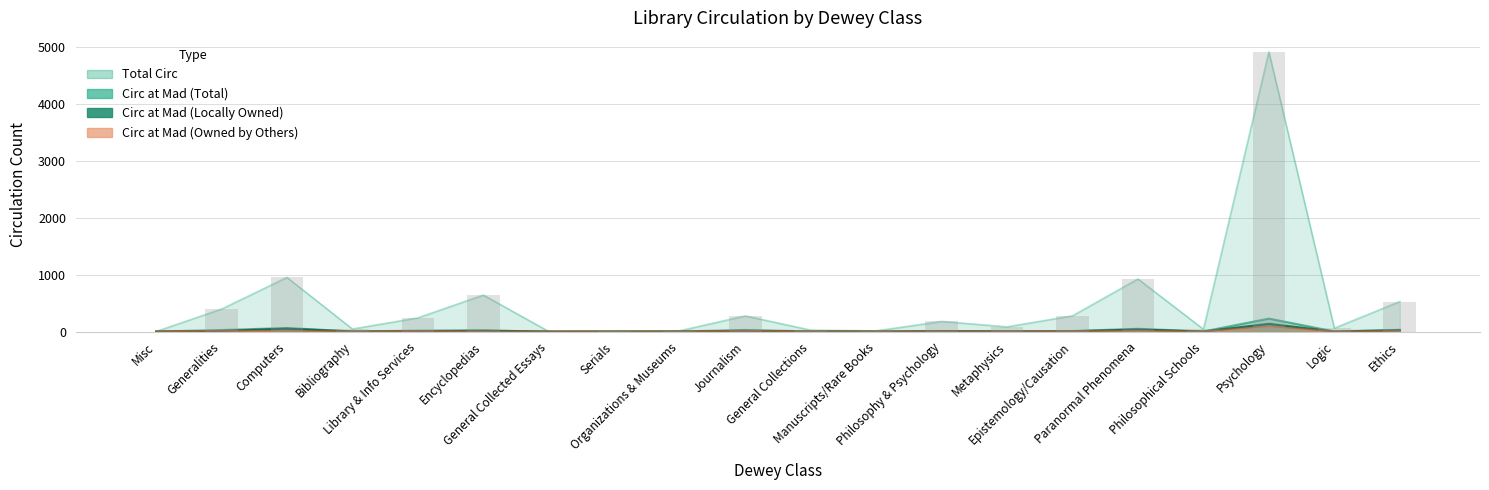

Reading left to right, extract all data points from this chart.

Total Circ: Misc=0	Generalities=394	Computers=950	Bibliography=44	Library & Info Services=240	Encyclopedias=640	General Collected Essays=0	Serials=8	Organizations & Museums=13	Journalism=274	General Collections=25	Manuscripts/Rare Books=11	Philosophy & Psychology=177	Metaphysics=82	Epistemology/Causation=276	Paranormal Phenomena=923	Philosophical Schools=40	Psychology=4911	Logic=59	Ethics=526
Circ at Mad (Total): Misc=0	Generalities=26	Computers=62	Bibliography=2	Library & Info Services=15	Encyclopedias=16	General Collected Essays=0	Serials=0	Organizations & Museums=1	Journalism=27	General Collections=2	Manuscripts/Rare Books=0	Philosophy & Psychology=9	Metaphysics=3	Epistemology/Causation=9	Paranormal Phenomena=48	Philosophical Schools=1	Psychology=227	Logic=1	Ethics=30
Circ at Mad (Locally Owned): Misc=0	Generalities=11	Computers=50	Bibliography=1	Library & Info Services=7	Encyclopedias=16	General Collected Essays=0	Serials=0	Organizations & Museums=0	Journalism=13	General Collections=2	Manuscripts/Rare Books=0	Philosophy & Psychology=7	Metaphysics=3	Epistemology/Causation=4	Paranormal Phenomena=36	Philosophical Schools=1	Psychology=135	Logic=0	Ethics=22
Circ at Mad (Owned by Others): Misc=0	Generalities=15	Computers=12	Bibliography=1	Library & Info Services=8	Encyclopedias=0	General Collected Essays=0	Serials=0	Organizations & Museums=1	Journalism=14	General Collections=0	Manuscripts/Rare Books=0	Philosophy & Psychology=2	Metaphysics=0	Epistemology/Causation=5	Paranormal Phenomena=12	Philosophical Schools=0	Psychology=92	Logic=1	Ethics=8